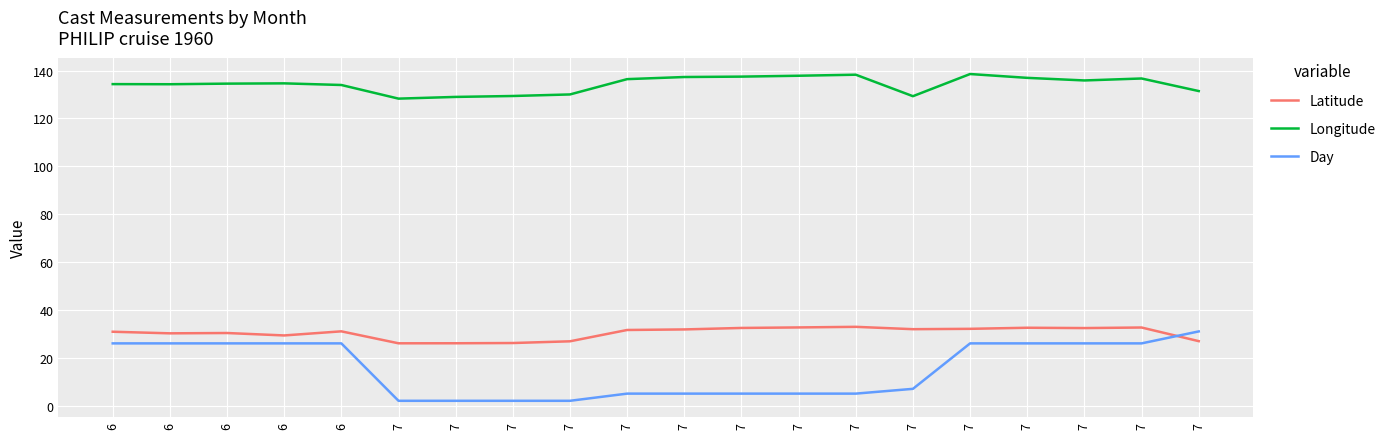

Reading left to right, transcribe all the data shown in this chart.

Latitude: 30.9	30.2	30.3	29.3	31.0	26.0	26.1	26.1	26.9	31.6	31.8	32.5	32.7	32.9	31.9	32.1	32.5	32.4	32.6	26.9
Longitude: 134.4	134.3	134.6	134.7	134.0	128.3	129.0	129.4	130.1	136.4	137.3	137.5	137.9	138.3	129.3	138.6	137.0	135.9	136.7	131.5
Day: 26.0	26.0	26.0	26.0	26.0	2.0	2.0	2.0	2.0	5.0	5.0	5.0	5.0	5.0	7.0	26.0	26.0	26.0	26.0	31.0